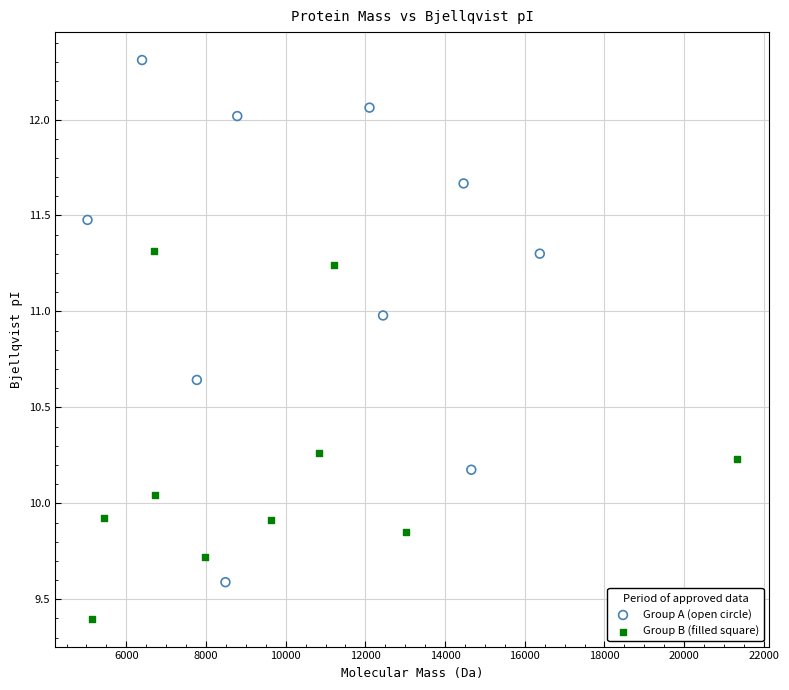

Which series contains the highest Y value?

Group A (open circle)